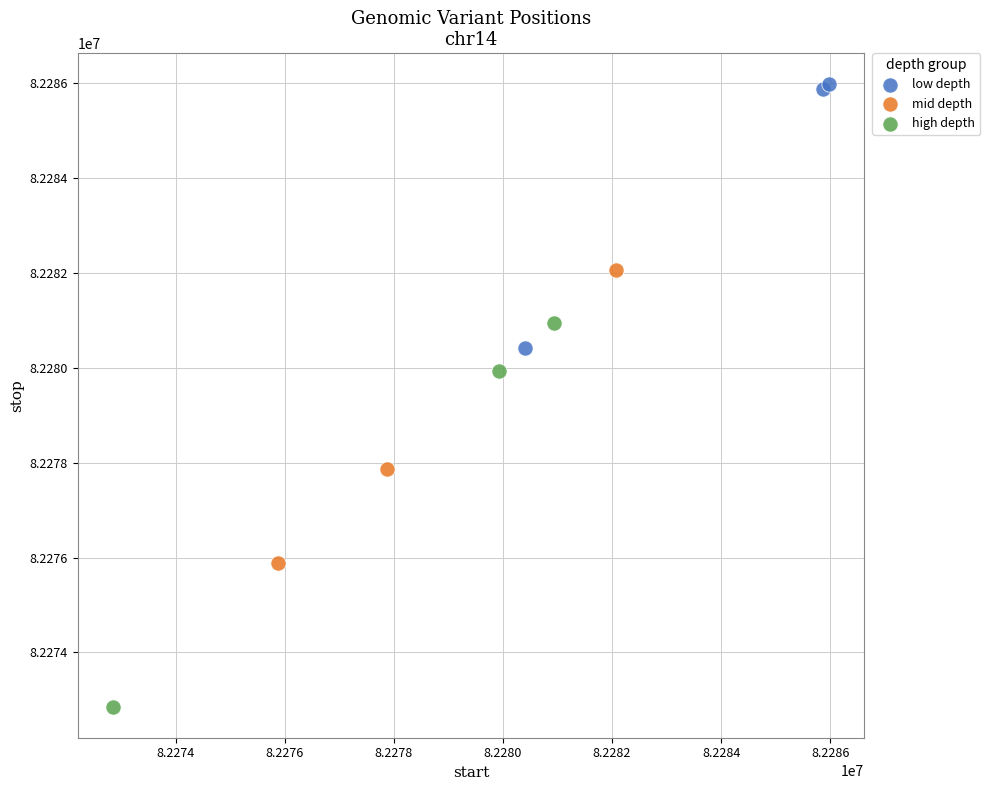

Which series reaches the minimum Y coordinate?

high depth